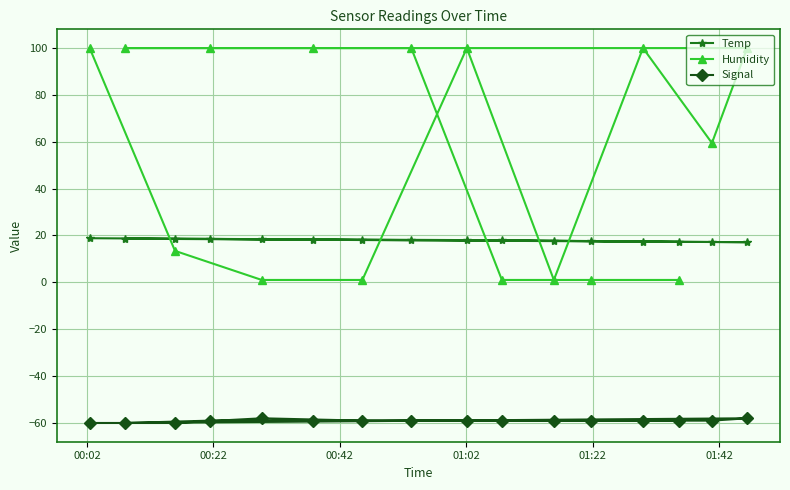

What is the value of the Temp point at the 2nd from the left?

18.6